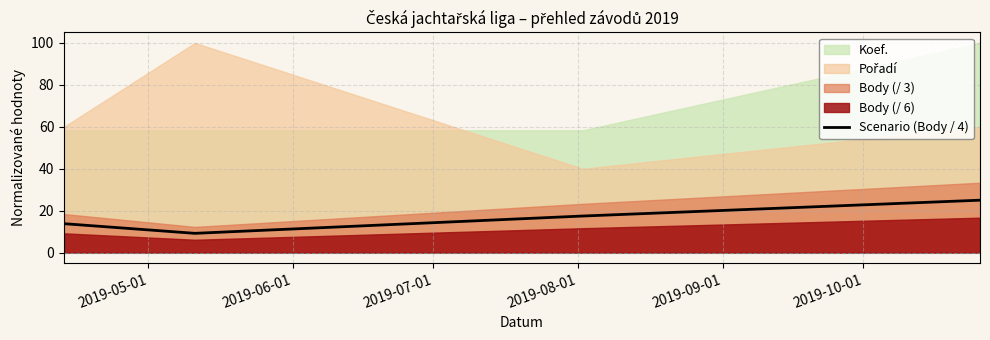

How many interior local valleys does the Scenario (Body / 4) series have?

1